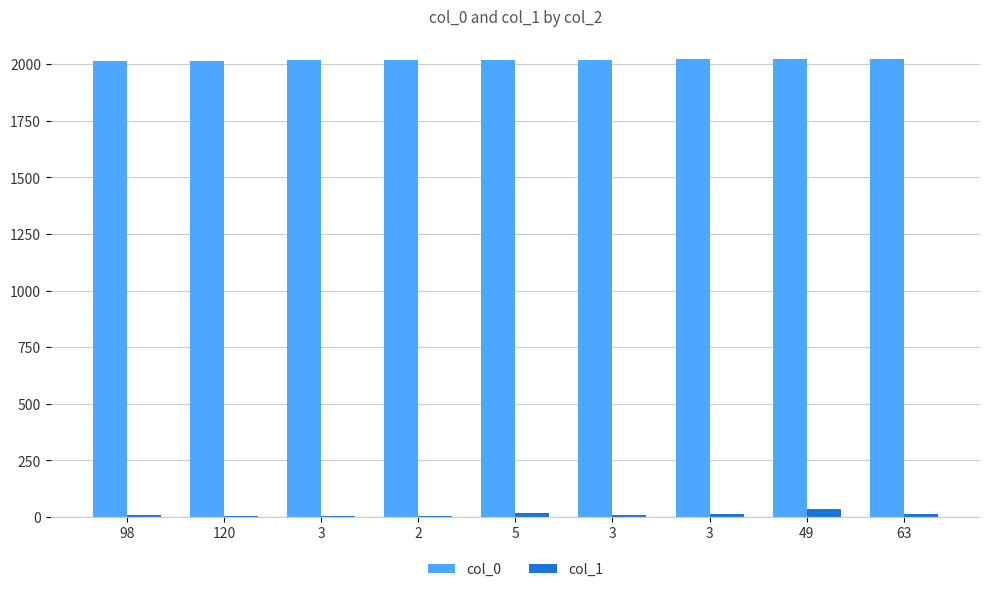

What are all the series names shown in the legend?

col_0, col_1